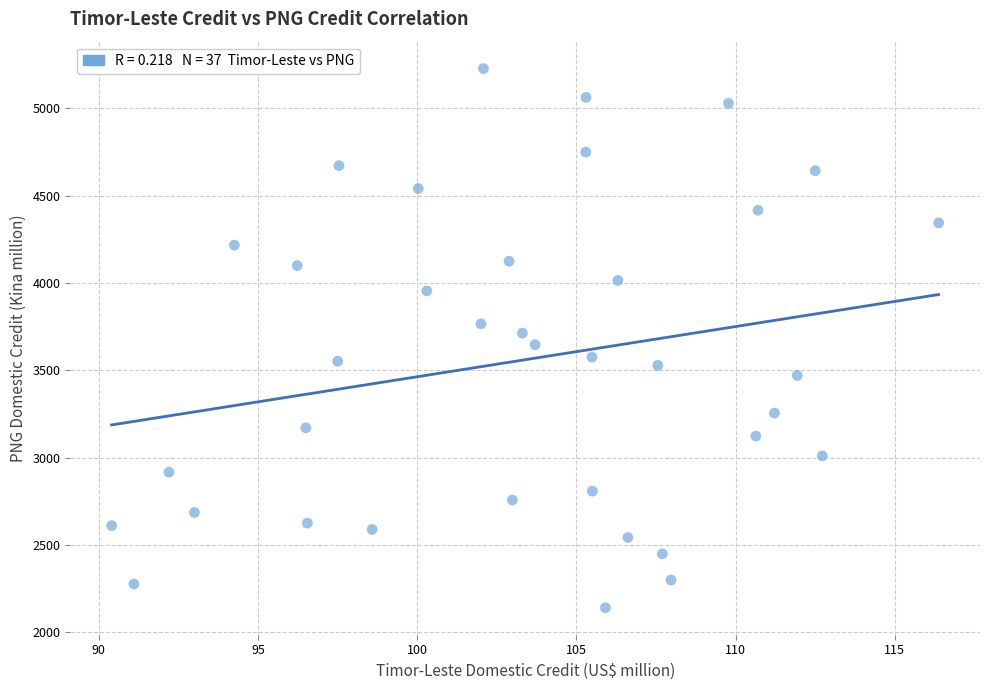

What is the range of X values (max minus min)?

26.0